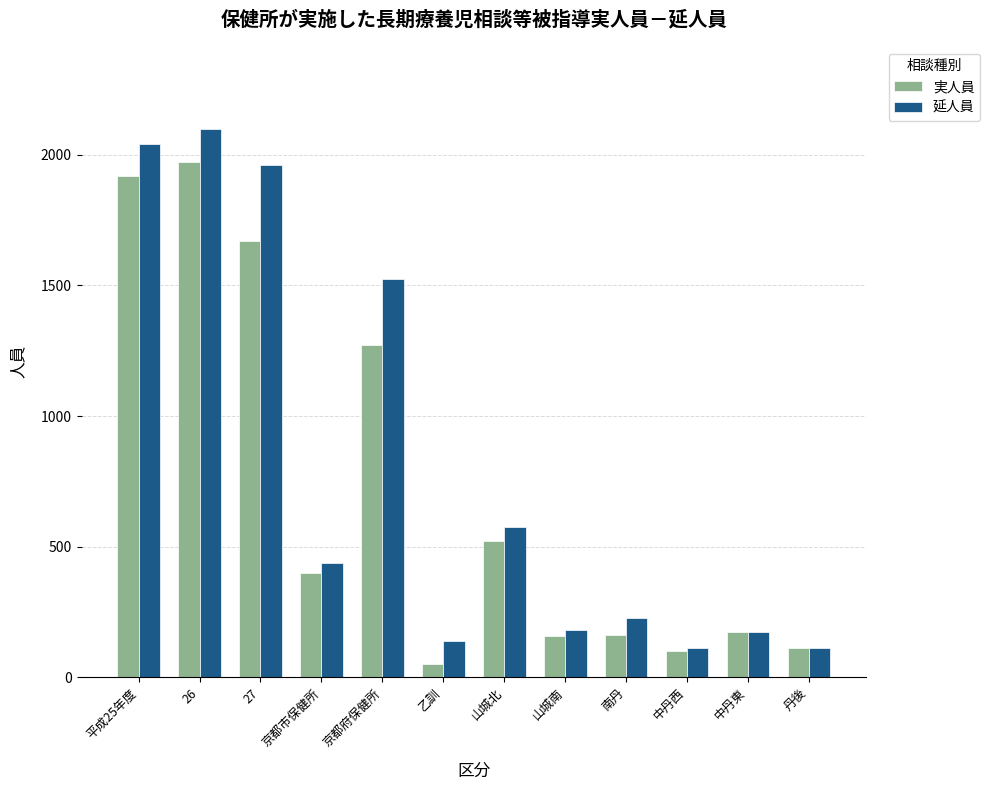

How many values in the 延人員 series are below 437?

6